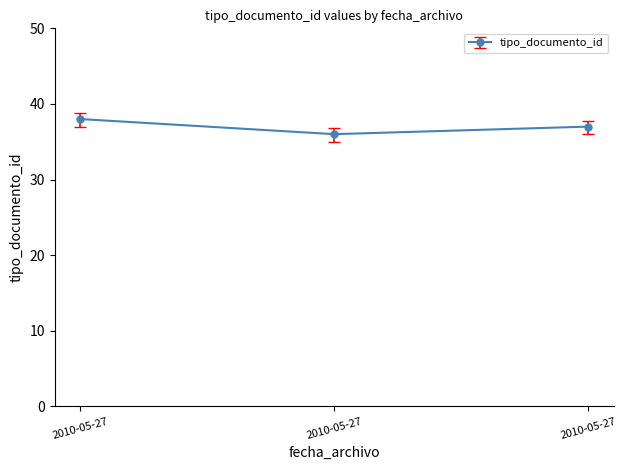

Reading left to right, extract all data points from this chart.

2010-05-27=38	2010-05-27=36	2010-05-27=37